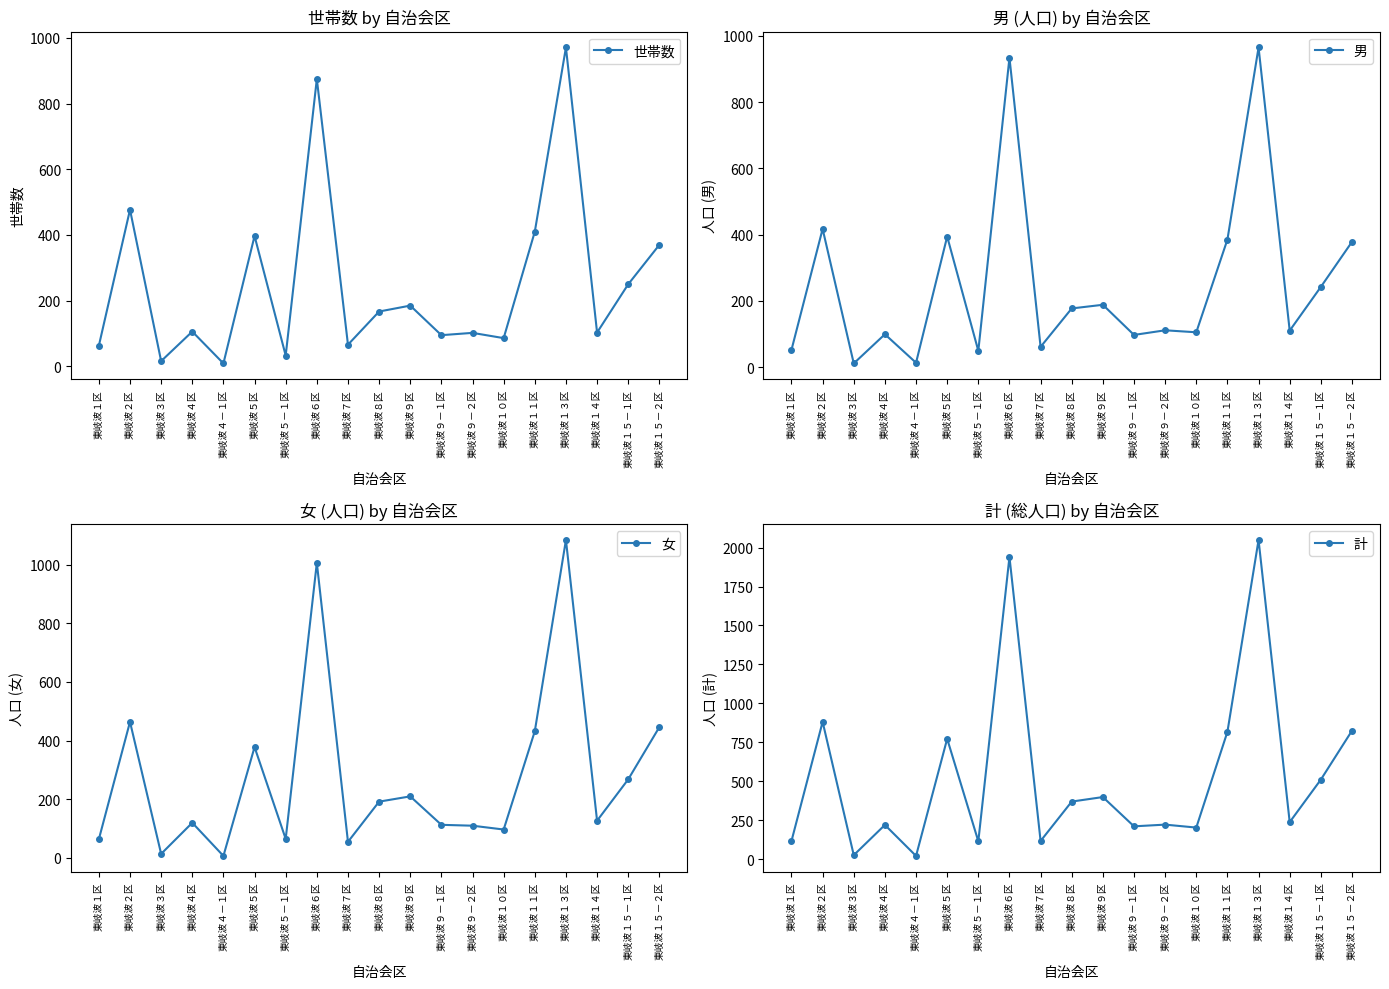

What is the lowest value of the 女 series?

7